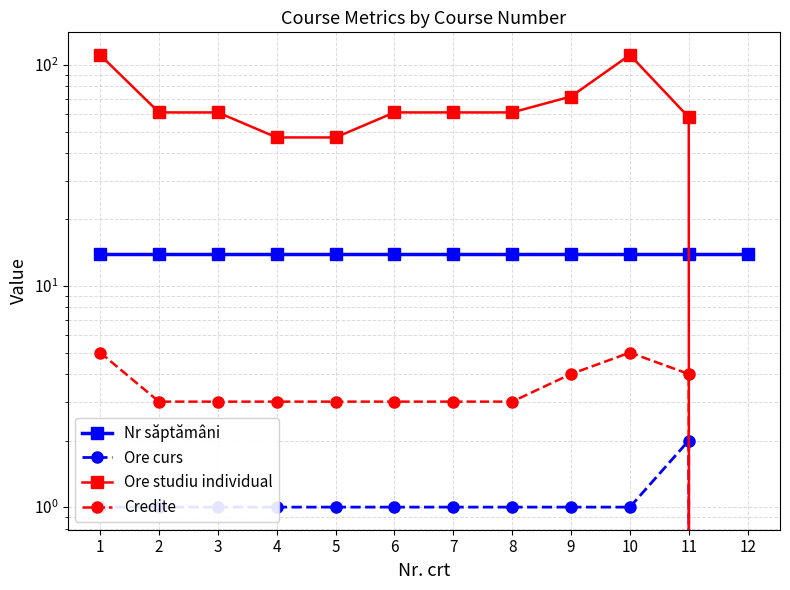

What is the difference between the maximum and second lowest values in the Ore curs series?

1